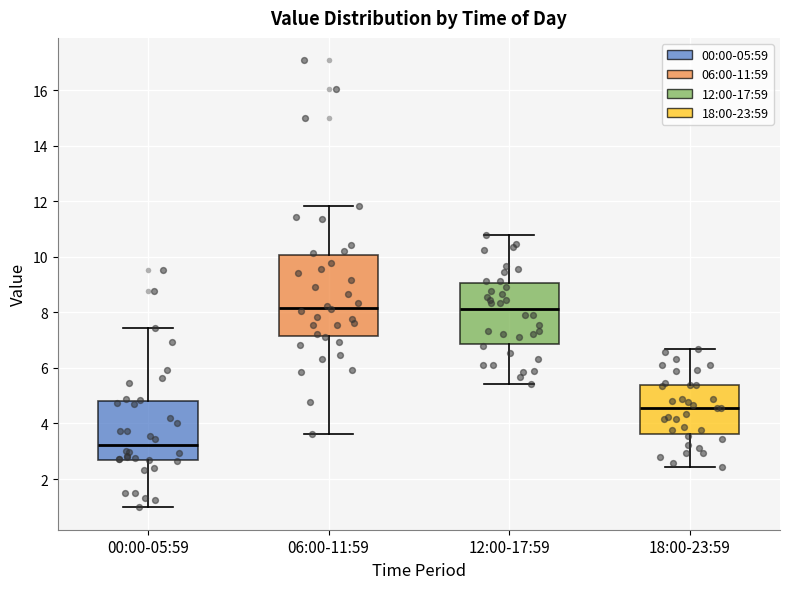

Reading left to right, transcribe this box plot: for each box, give where its median line is, the range the box spans, and where its two whiskers end, as read against the y-axis. The values are not printed on the chart, so give them approximately, as read against the axis.

00:00-05:59: median 3.2, box 2.6 to 4.8, whiskers 1.0 to 7.4
06:00-11:59: median 8.2, box 7.2 to 10.0, whiskers 3.6 to 11.8
12:00-17:59: median 8.2, box 6.8 to 9.0, whiskers 5.4 to 10.8
18:00-23:59: median 4.6, box 3.6 to 5.4, whiskers 2.4 to 6.6